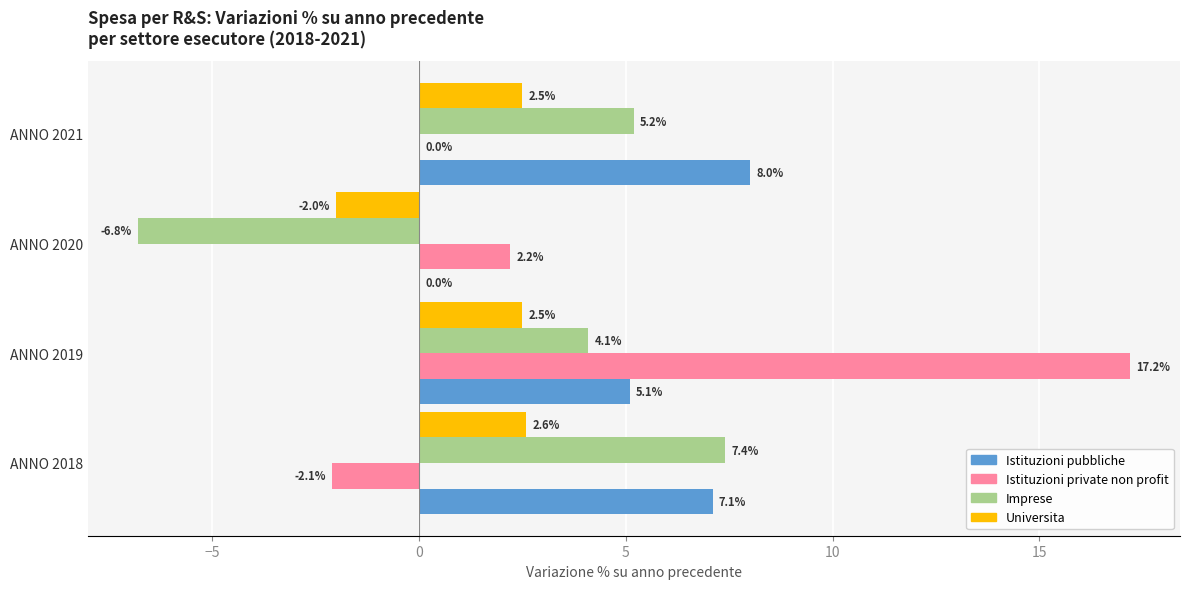

Where is Universita nearest to the value 0?

ANNO 2020